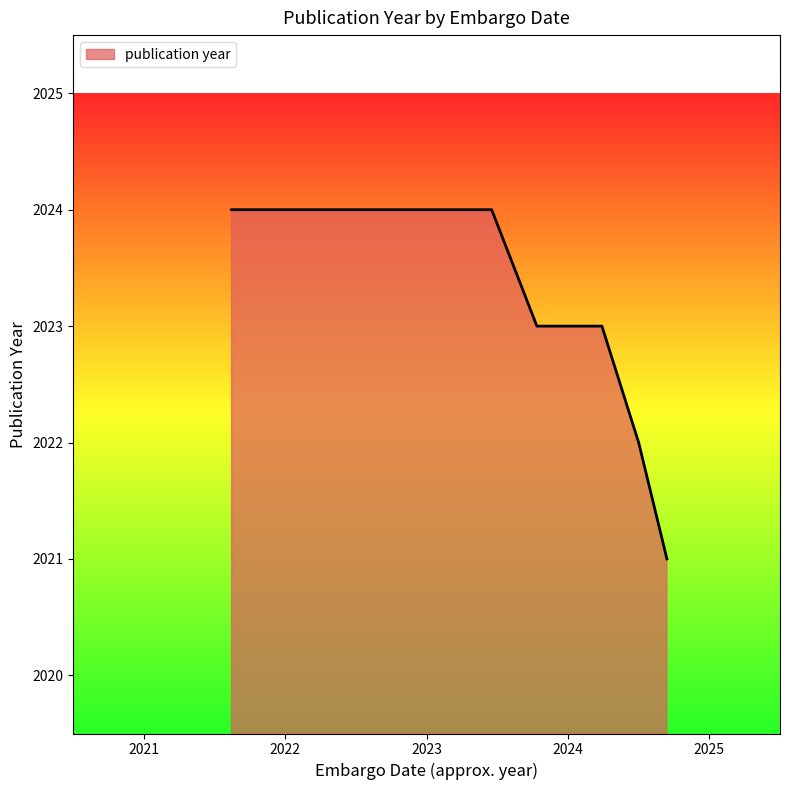

How many values are below 2023?

2